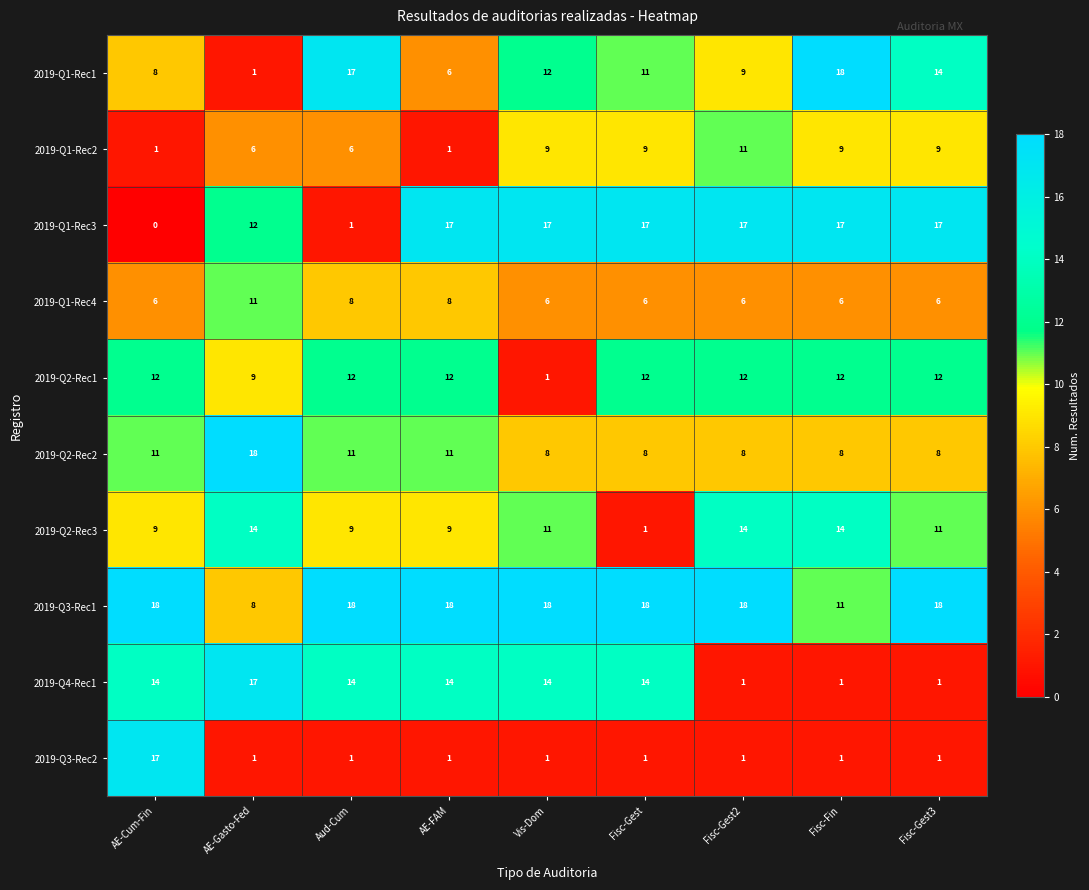

Which series changed the most between AE-FAM and Vis-Dom?

2019-Q2-Rec1